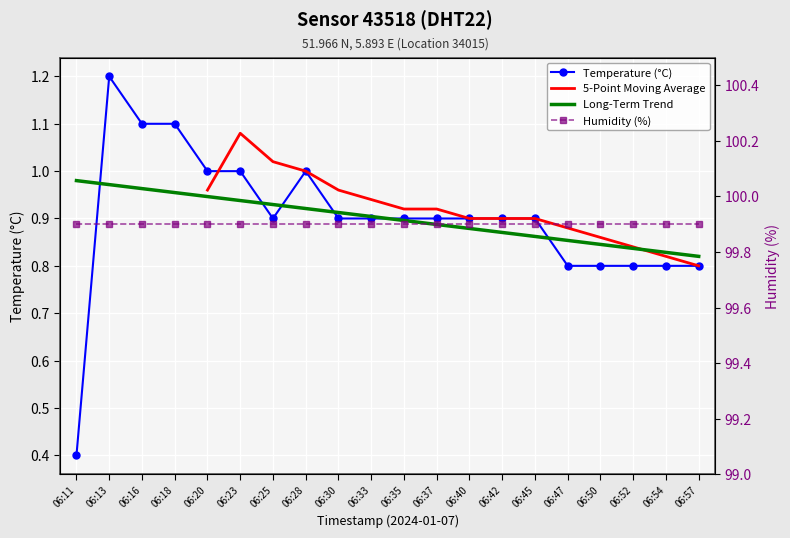

At which label is the value closest to 0?

06:11